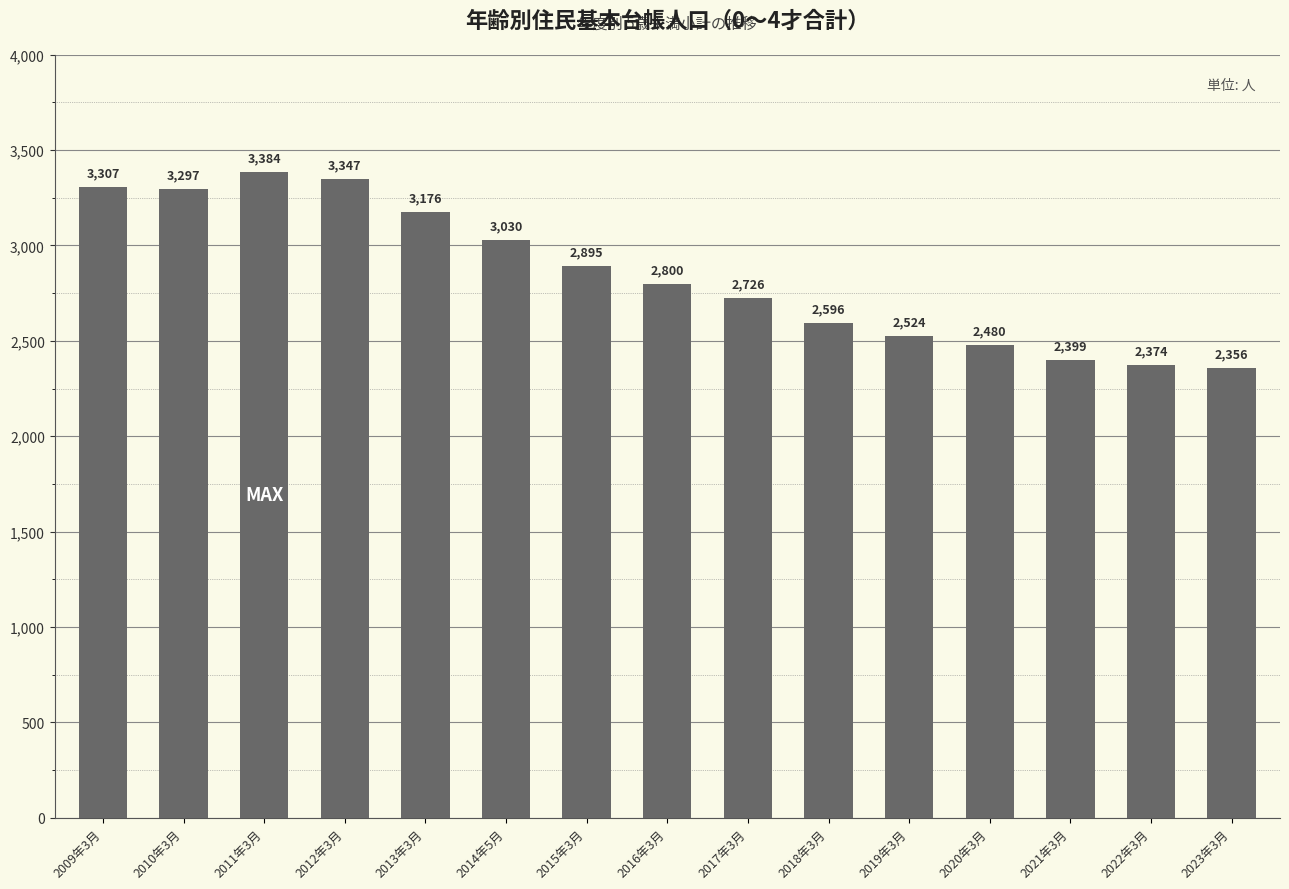

What is the label of the 4th bar from the left?

2012年3月